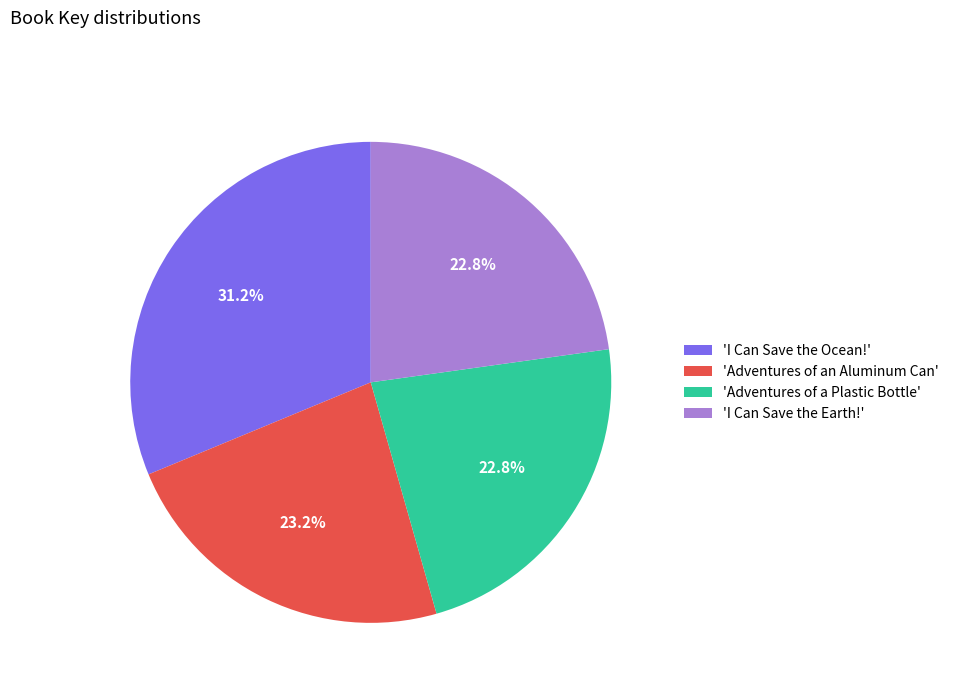

How many segments does this pie chart have?

4